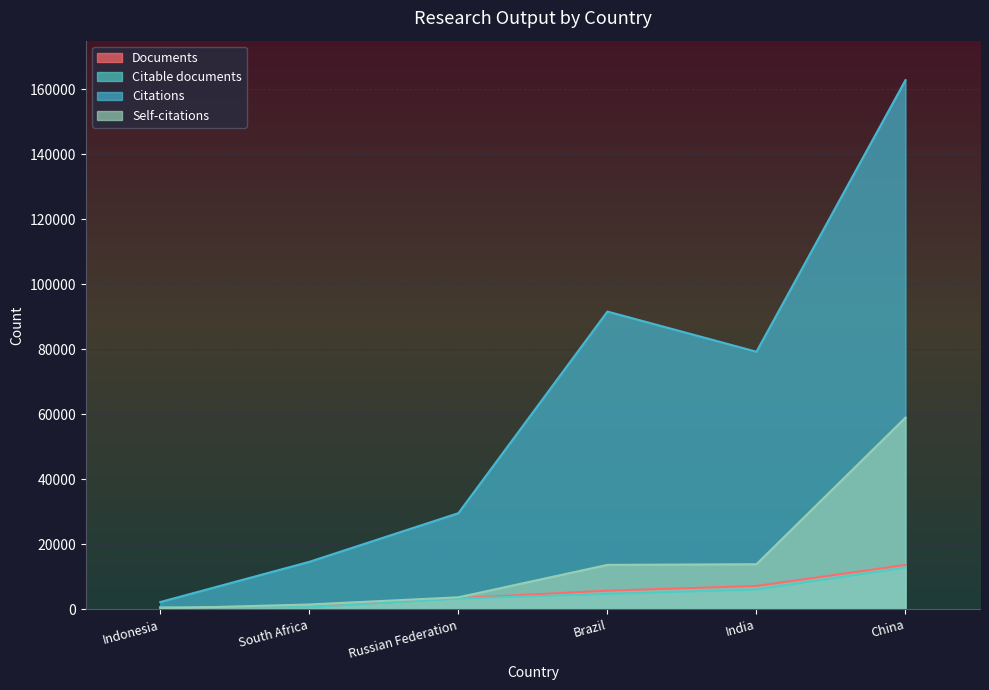

Reading left to right, extract all data points from this chart.

Documents: 624	710	3406	5726	7164	13646
Citable documents: 616	662	3270	4737	6078	12797
Citations: 2226	14604	29575	91633	79269	162858
Self-citations: 239	1474	3685	13659	13869	58984